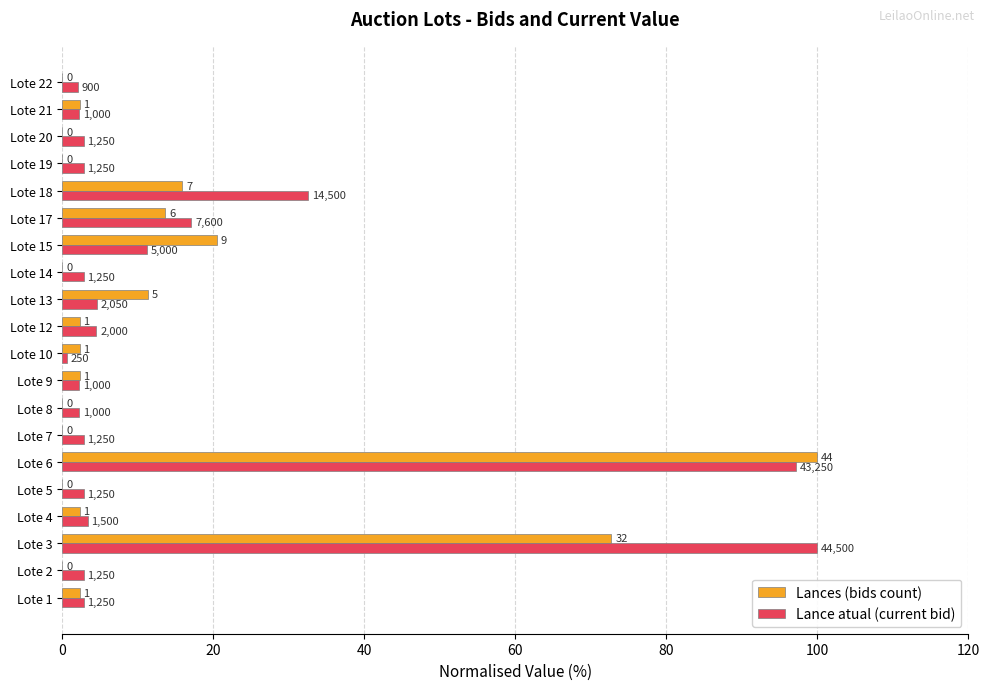

What are all the series names shown in the legend?

Lances (bids count), Lance atual (current bid)